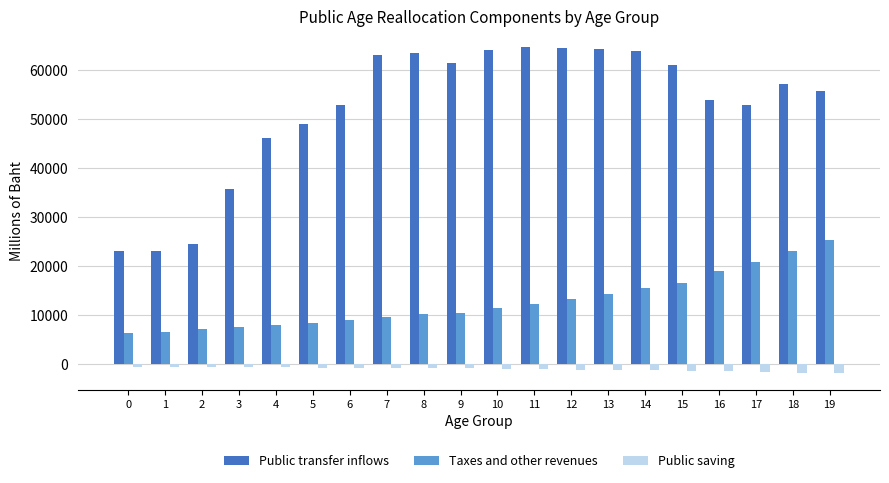

True or false: Public transfer inflows has a value of 37000.2 at 15.

False